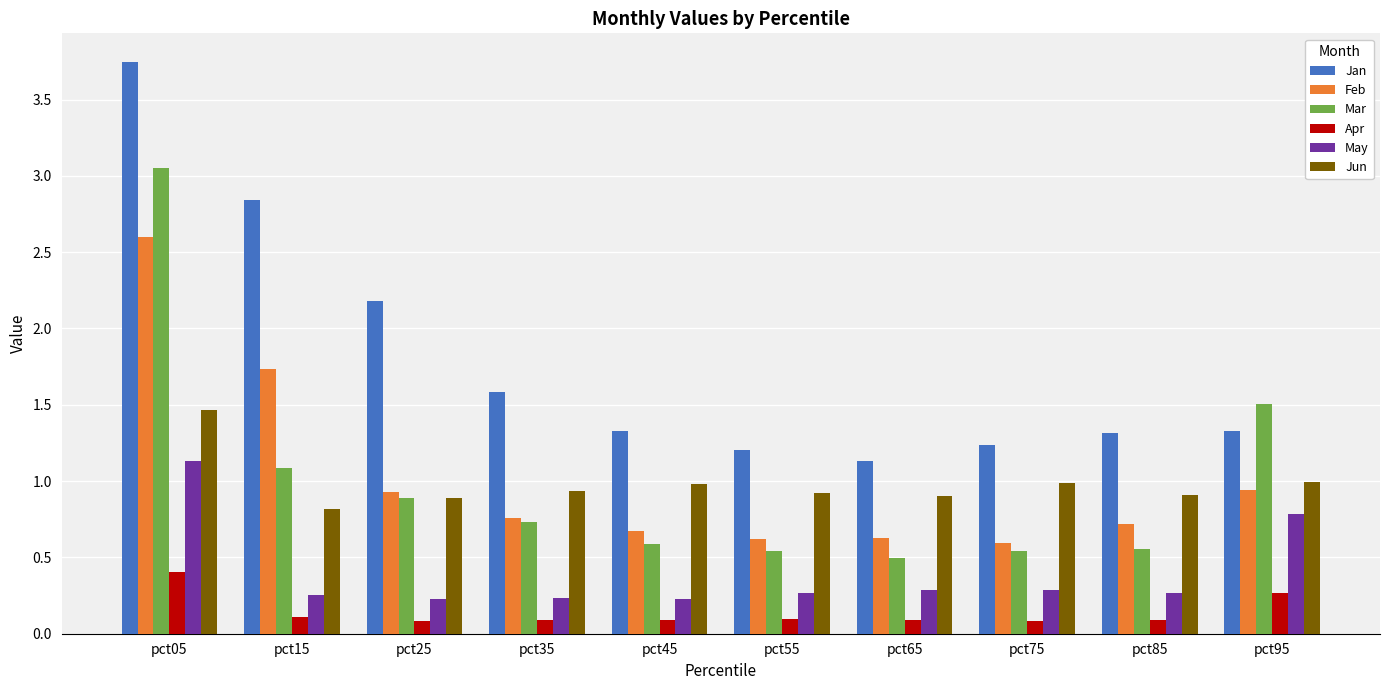

Does the chart contain stacked bars?

No